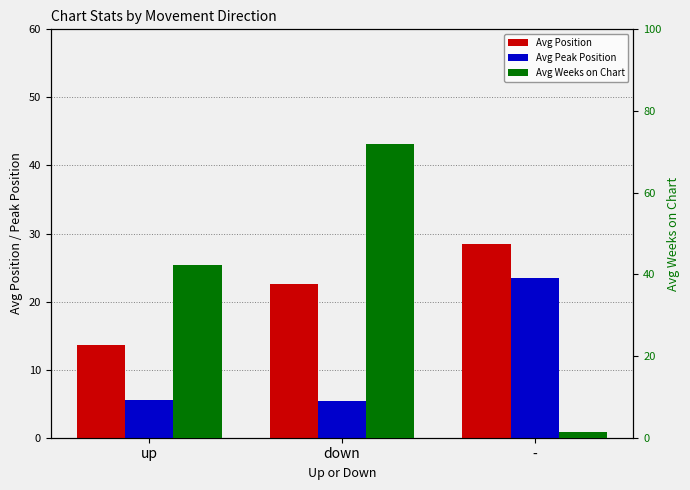

At which label does Avg Weeks on Chart first exceed 42?

up